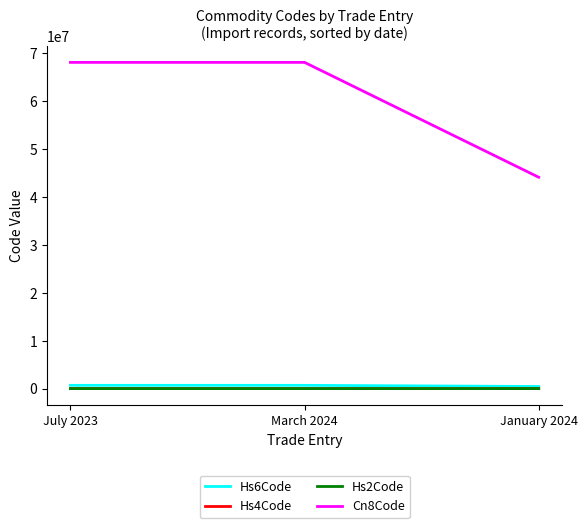

What is the difference between the maximum and minimum values in the Hs4Code series?

2398